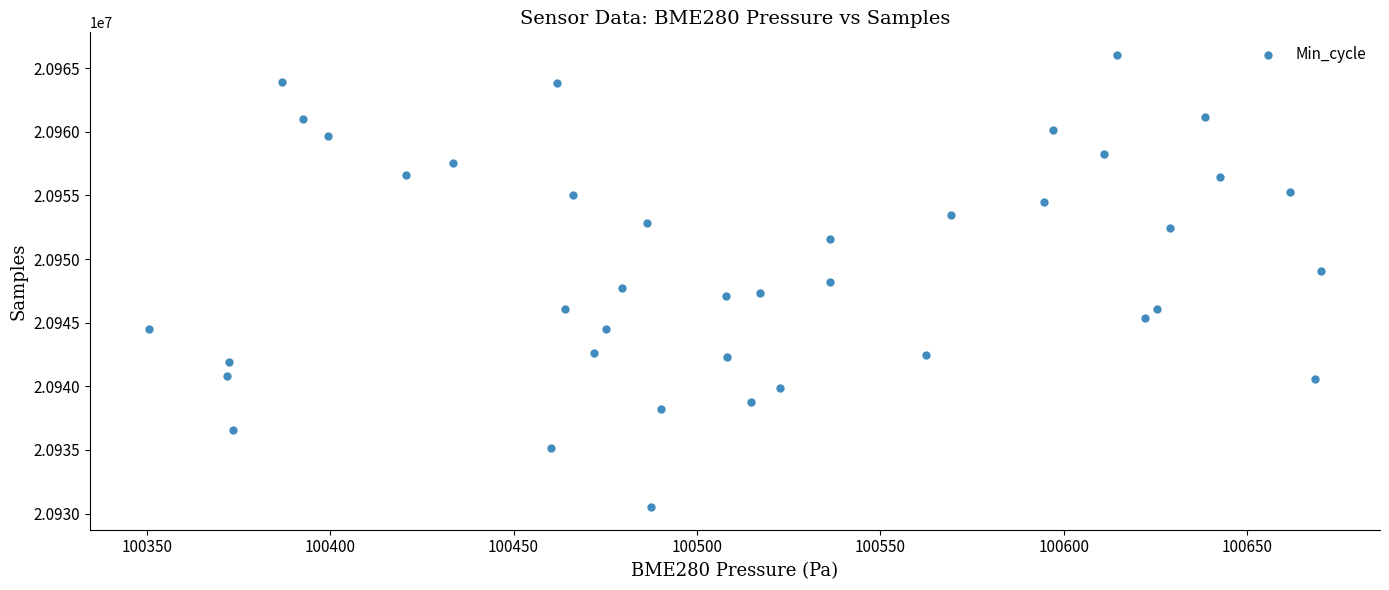

What is the range of Y values (max minus min)?

35545